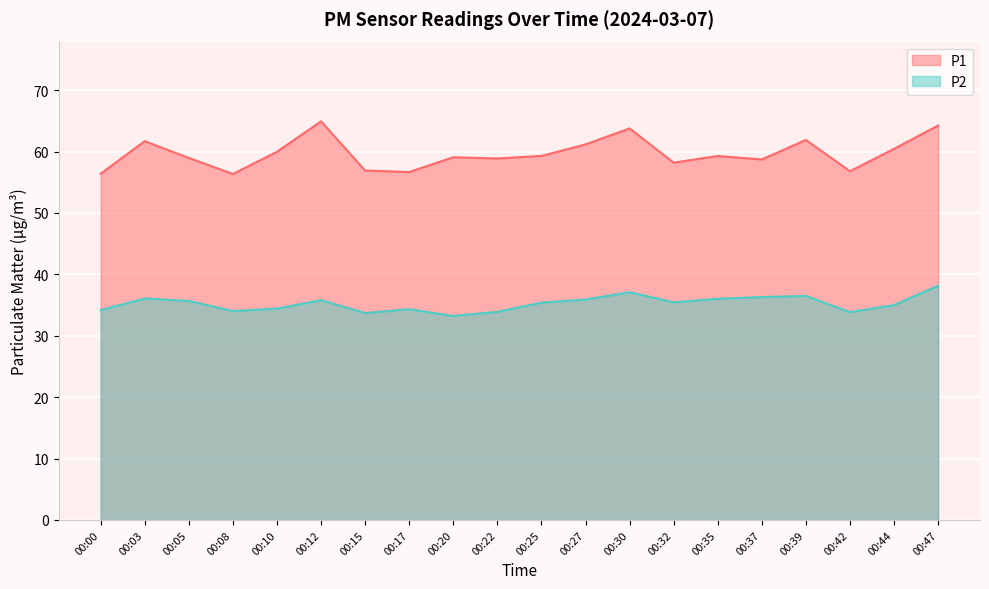

Read the P2 value at 00:05.

35.7